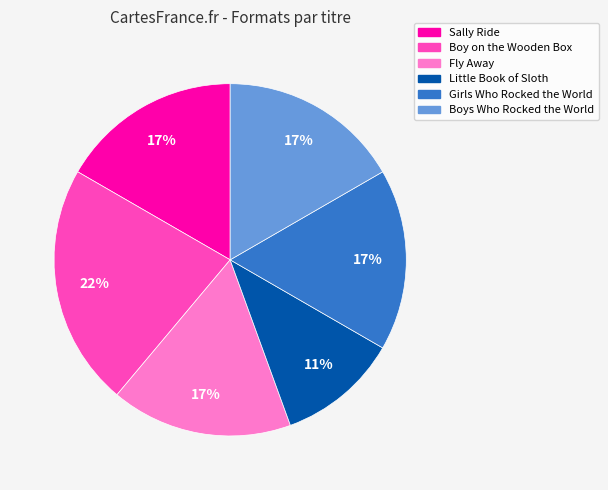

Is it true that Boys Who Rocked the World is 23% of the pie?

False